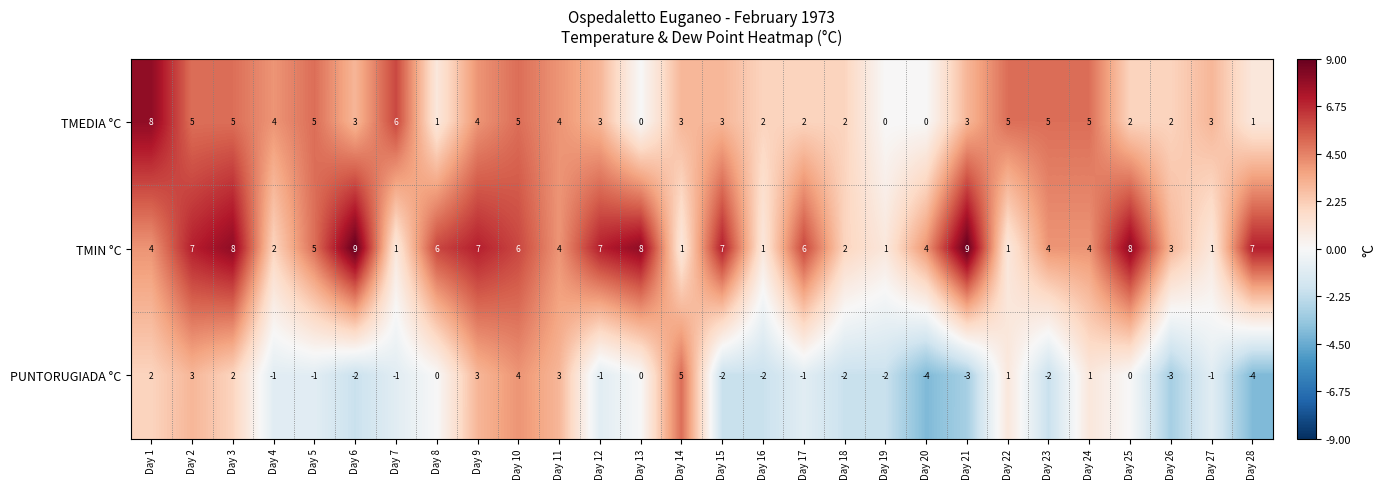

Count the TMEDIA °C values in the range 2 to 5.

21